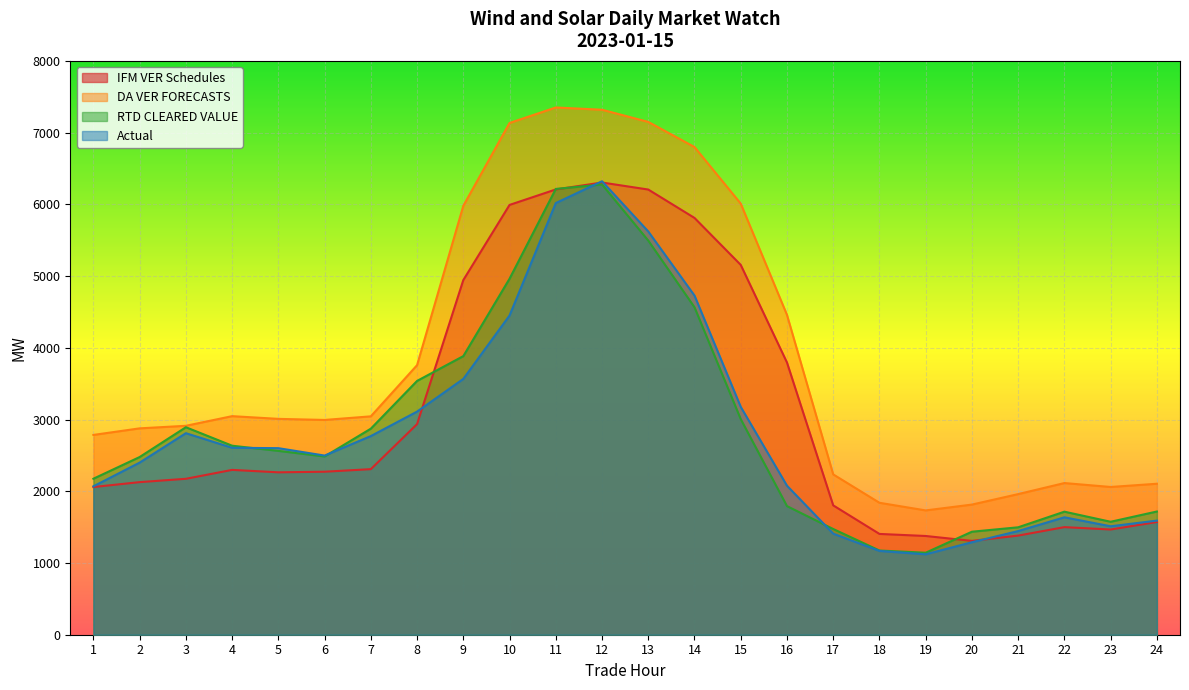

What is the highest value of the IFM VER Schedules series?

6304.5